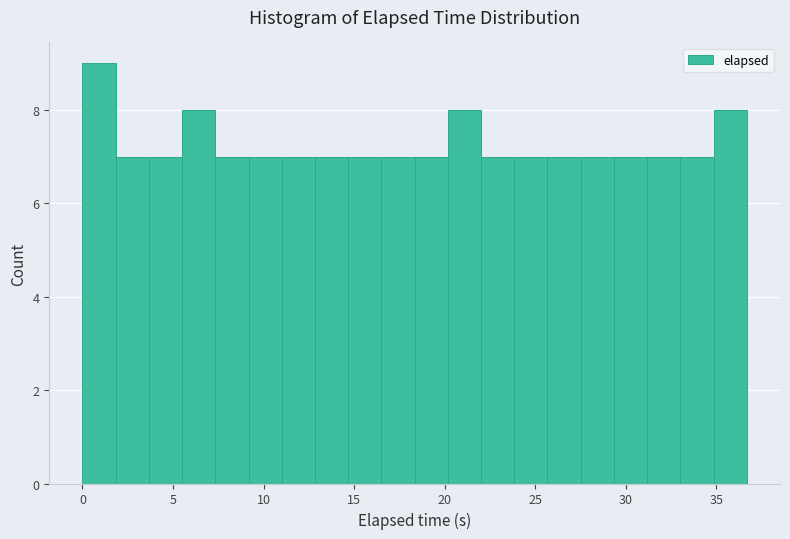

Read against the x-axis, roughly where is the centre of the tallest bar?

1.0